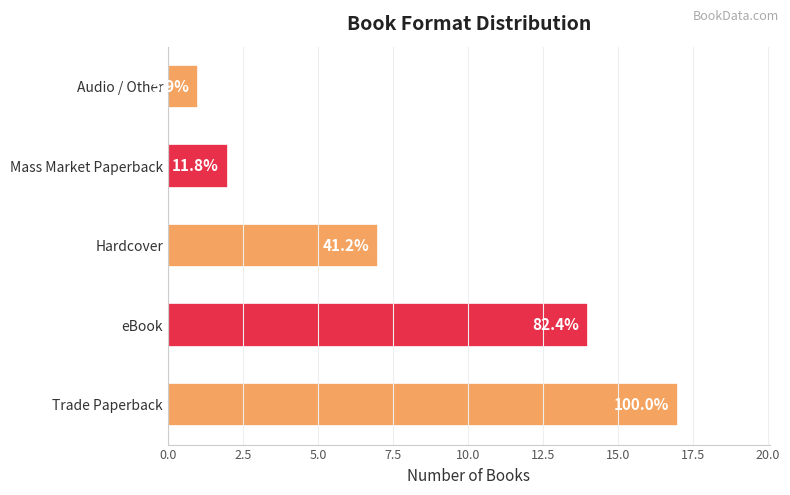

Does the chart contain any negative values?

No